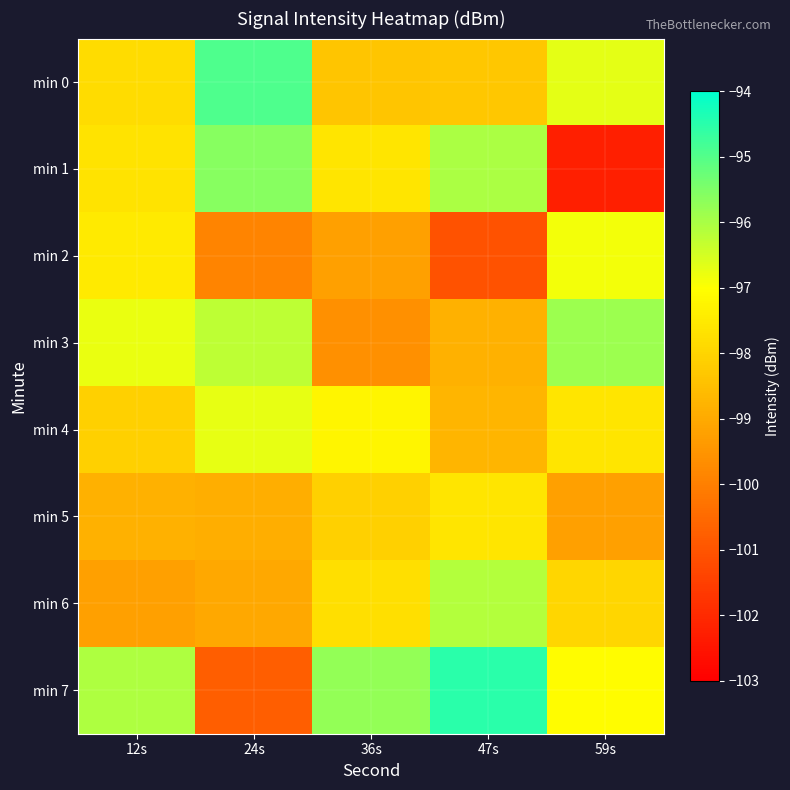

Between 24s and 36s, which is larger?

24s